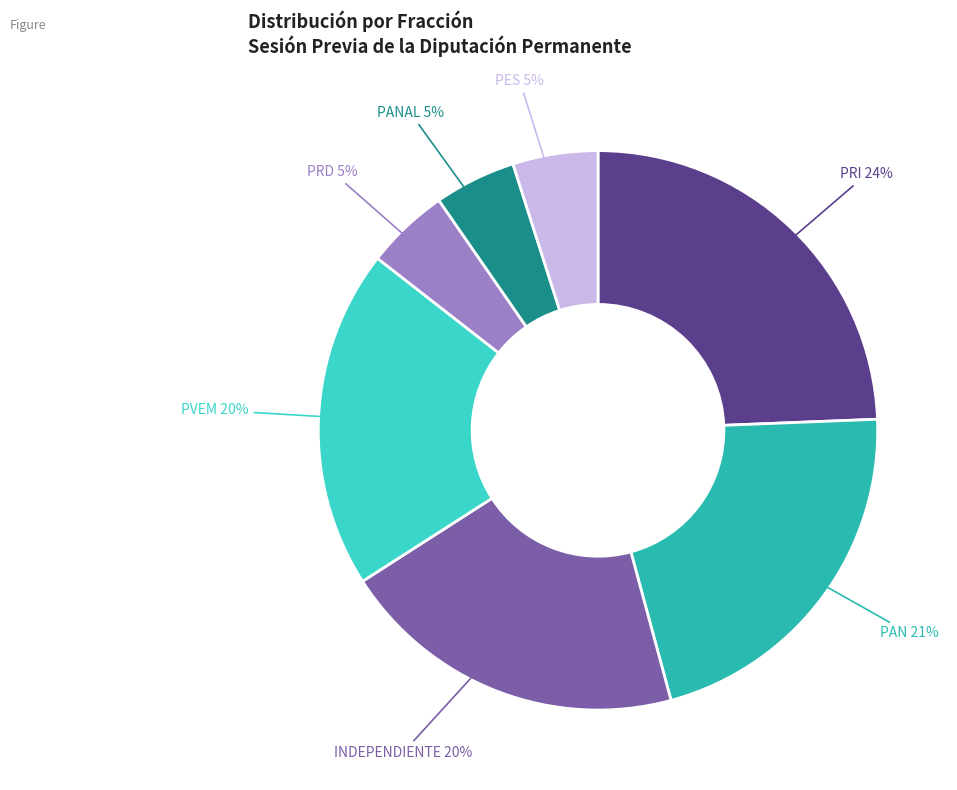

Is there any slice that represents more than half of the pie?

No